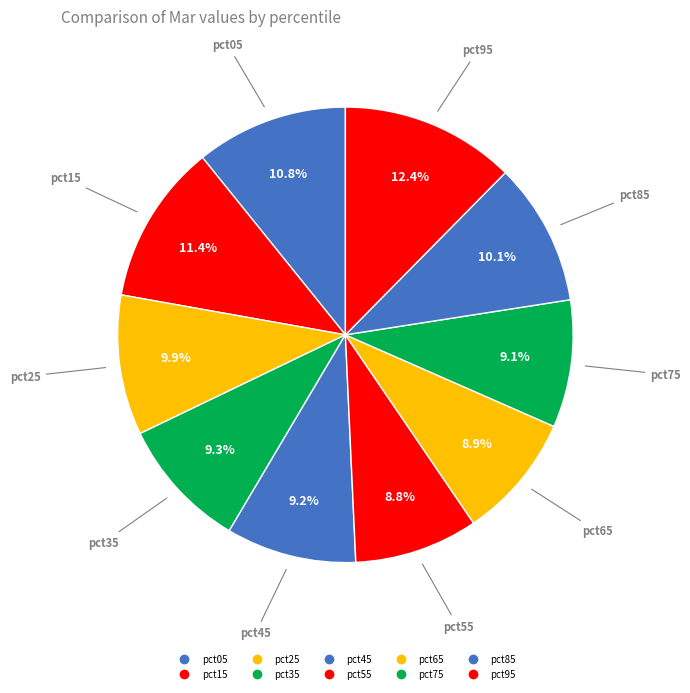

How many slices are in this pie chart?

10